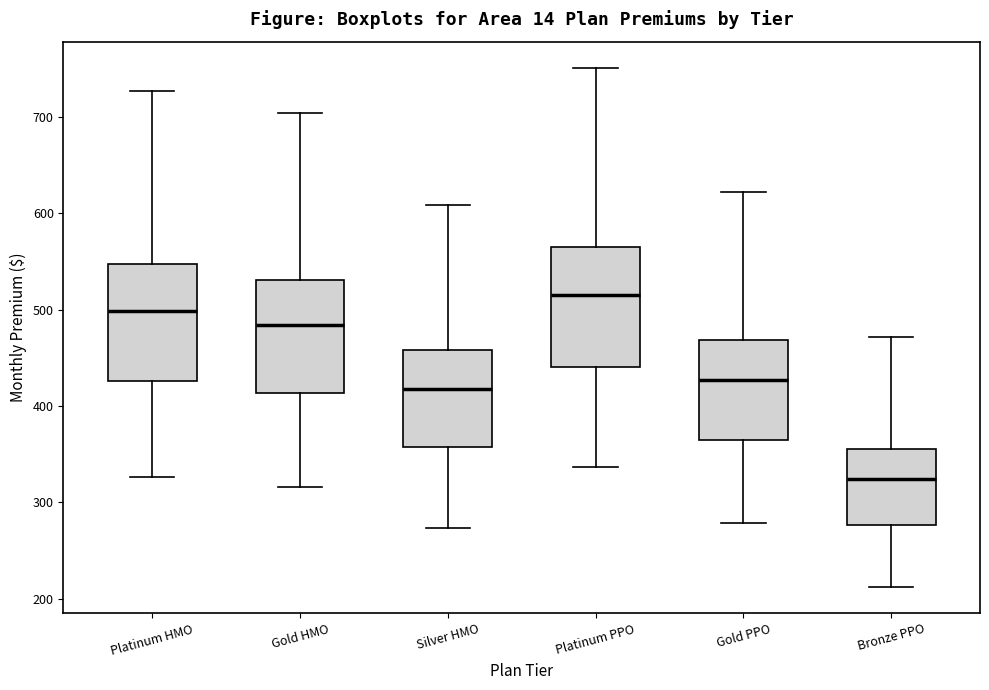

Reading left to right, read every box against the y-axis: the position of its median line, the range the box covers, and the ends of its whiskers. The values are not printed on the chart, so give them approximately, as read against the axis.

Platinum HMO: median 500, box 430 to 550, whiskers 330 to 730
Gold HMO: median 480, box 410 to 530, whiskers 320 to 700
Silver HMO: median 420, box 360 to 460, whiskers 270 to 610
Platinum PPO: median 520, box 440 to 570, whiskers 340 to 750
Gold PPO: median 430, box 360 to 470, whiskers 280 to 620
Bronze PPO: median 320, box 280 to 360, whiskers 210 to 470